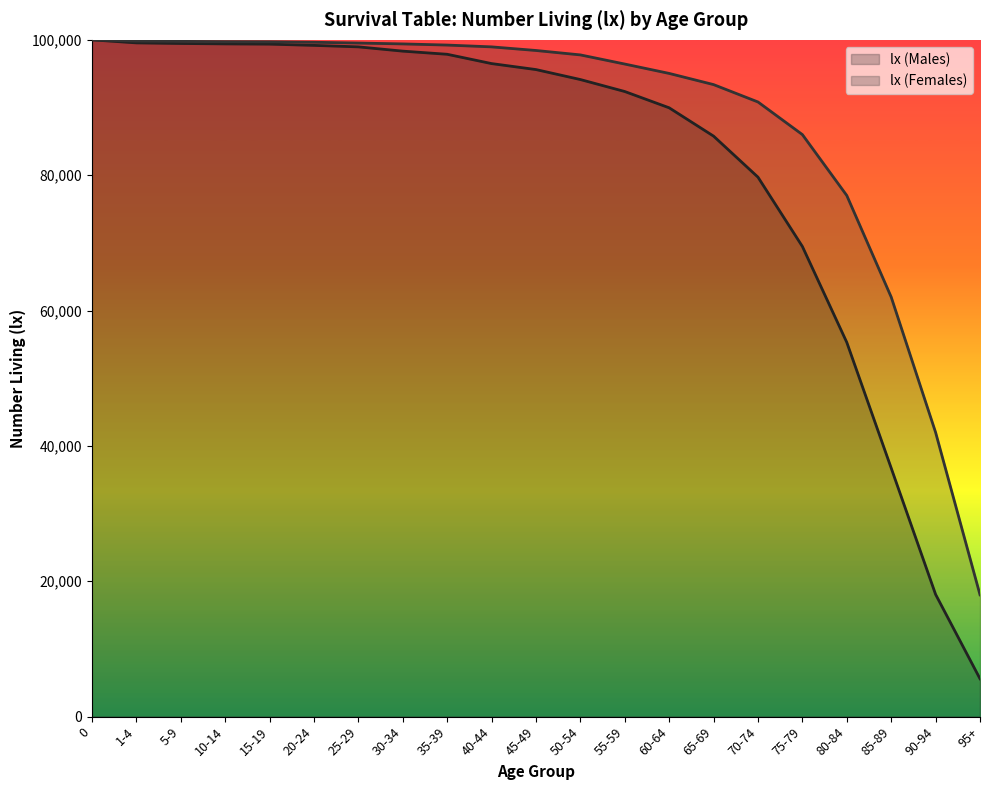

Rank the series by their average value, from highest to lowest.

lx (Females), lx (Males)